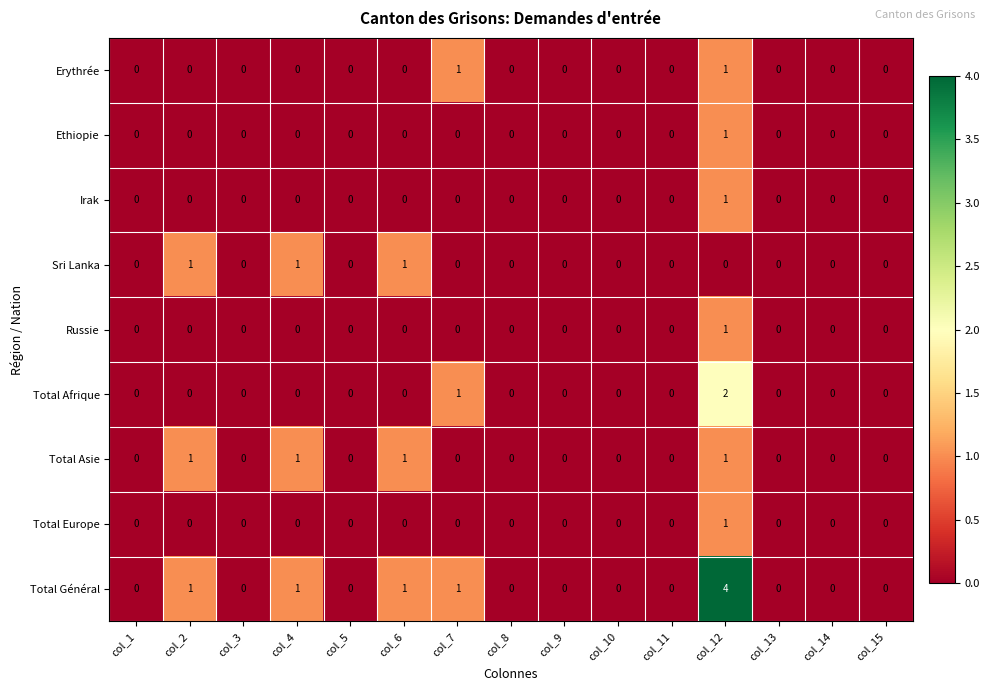

Which series has the widest spread of values?

Total Général